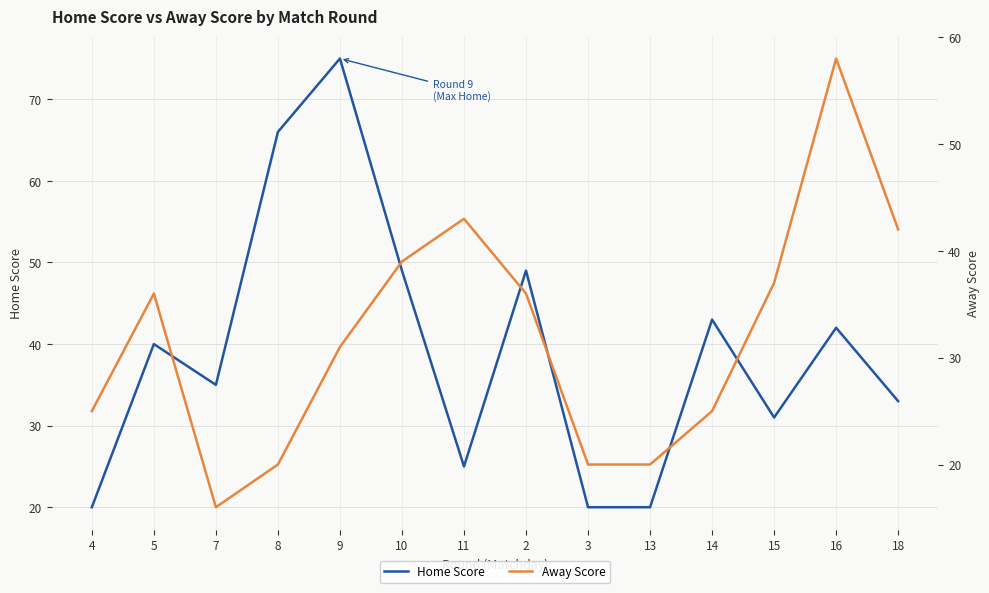

Which category has the highest value across all series?

9